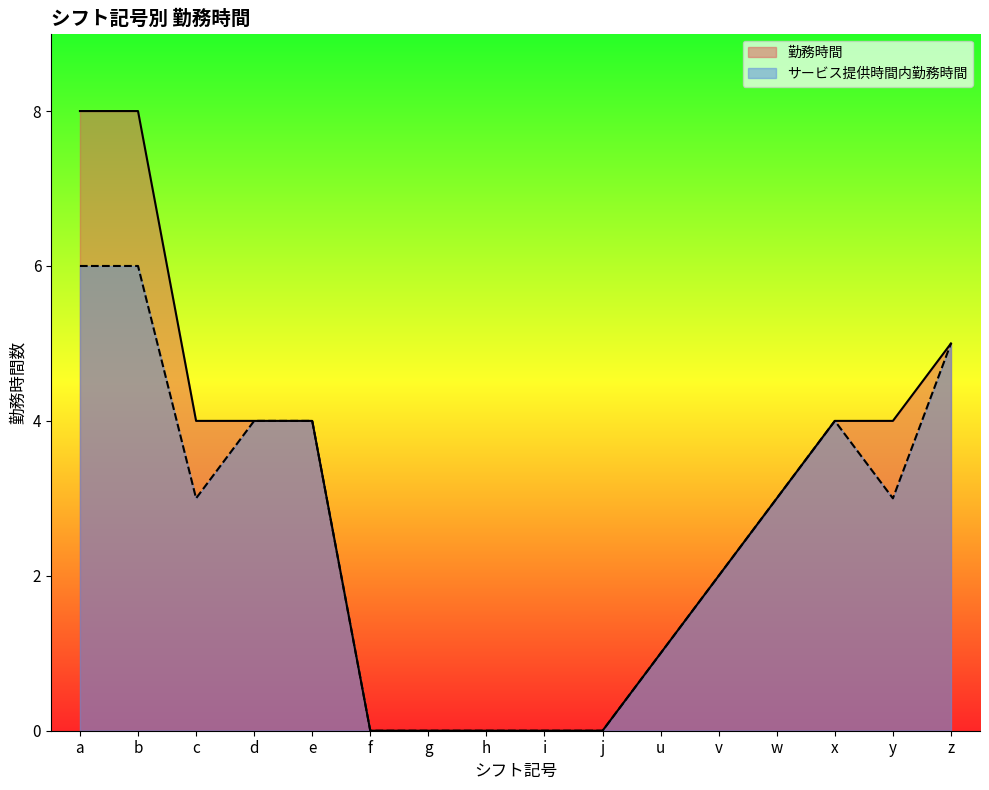

Rank the series by their average value, from highest to lowest.

勤務時間, サービス提供時間内勤務時間